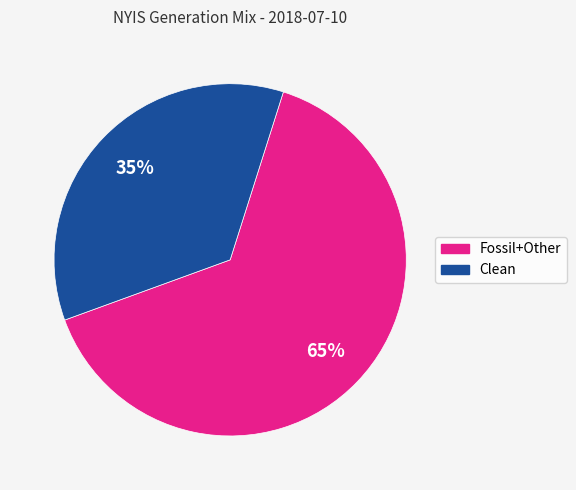

To the nearest percent, what is the average slice percentage?

50%